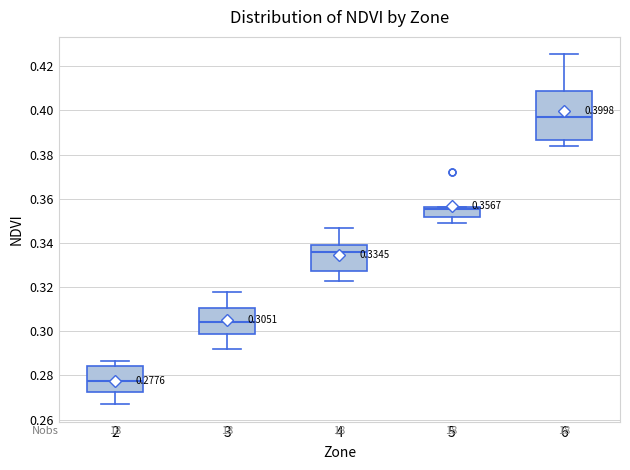

Which box's median line is the highest?

6